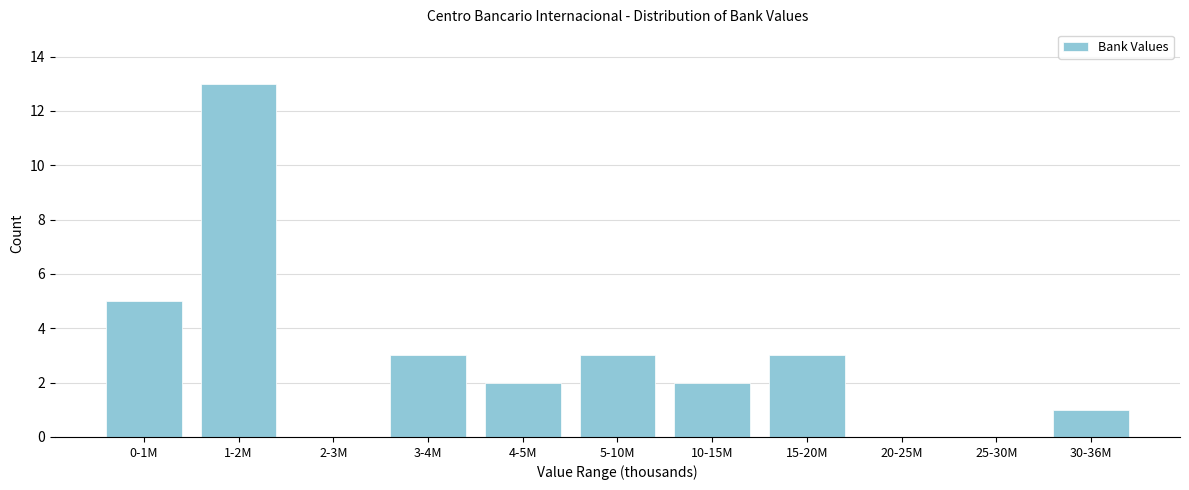

Reading left to right, list all the values displayed in this chart.

0-1M=5	1-2M=13	2-3M=0	3-4M=3	4-5M=2	5-10M=3	10-15M=2	15-20M=3	20-25M=0	25-30M=0	30-36M=1